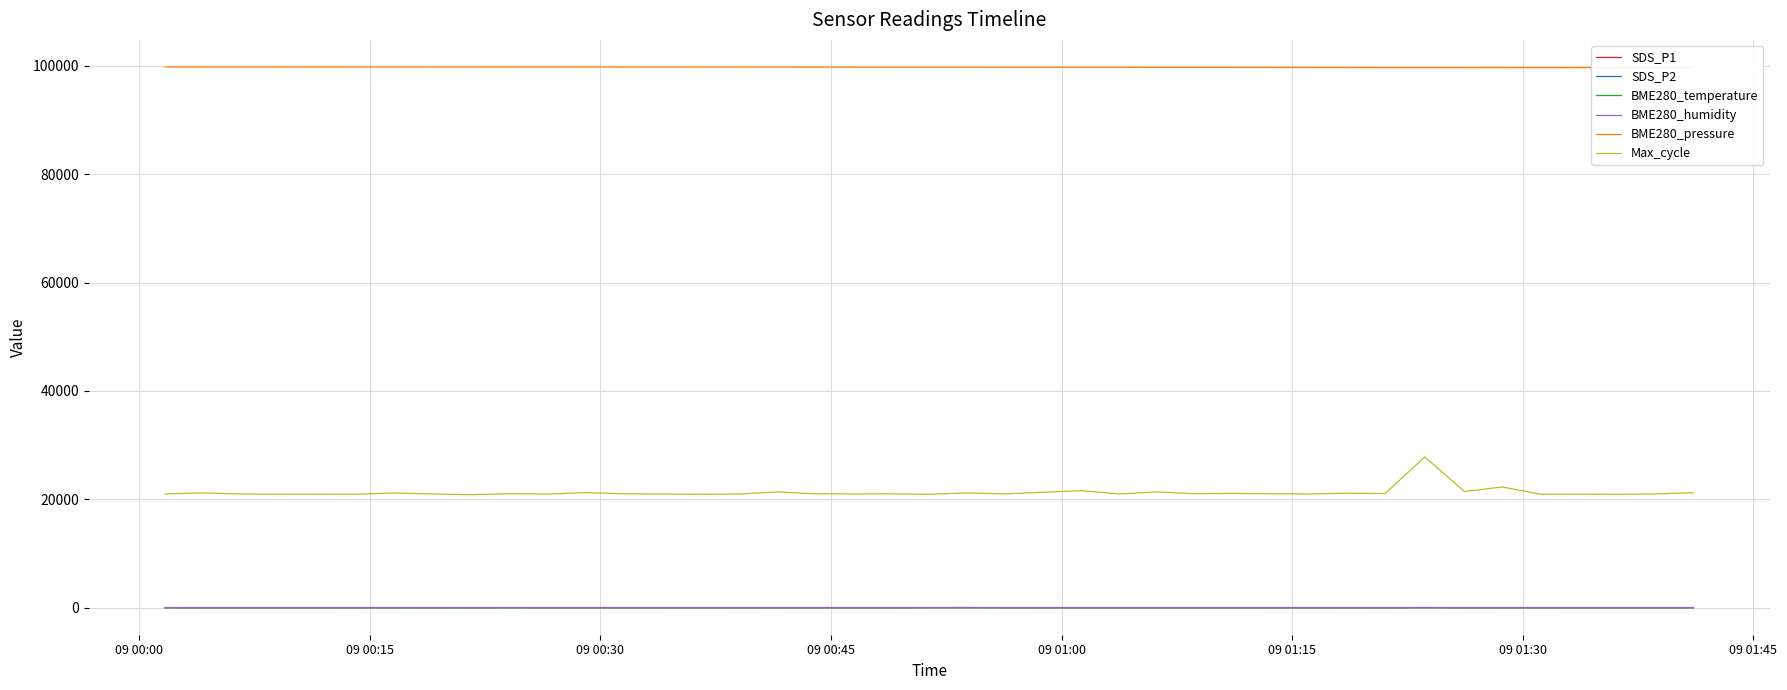

Which series has the widest spread of values?

Max_cycle